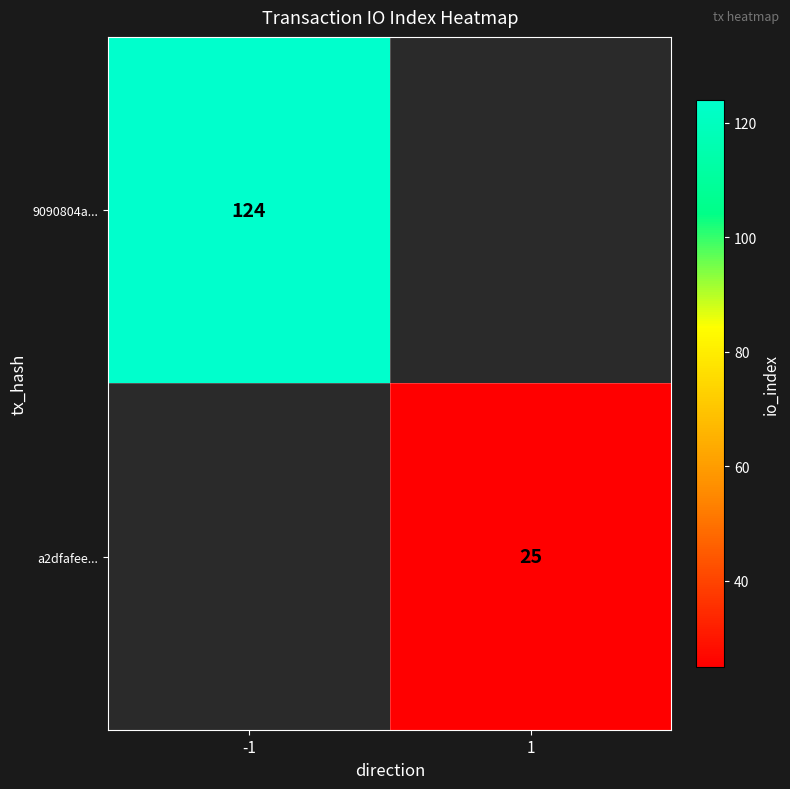

The a2dfafee... series shows 25 at 1. True or false?

True